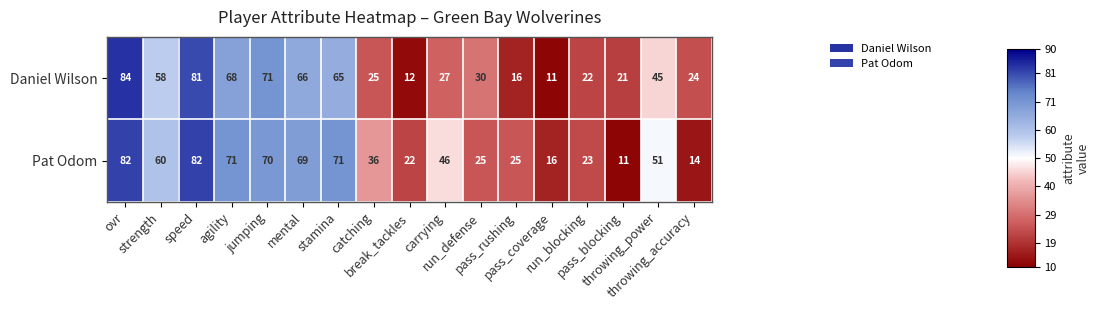

What is the greatest value displayed?

84